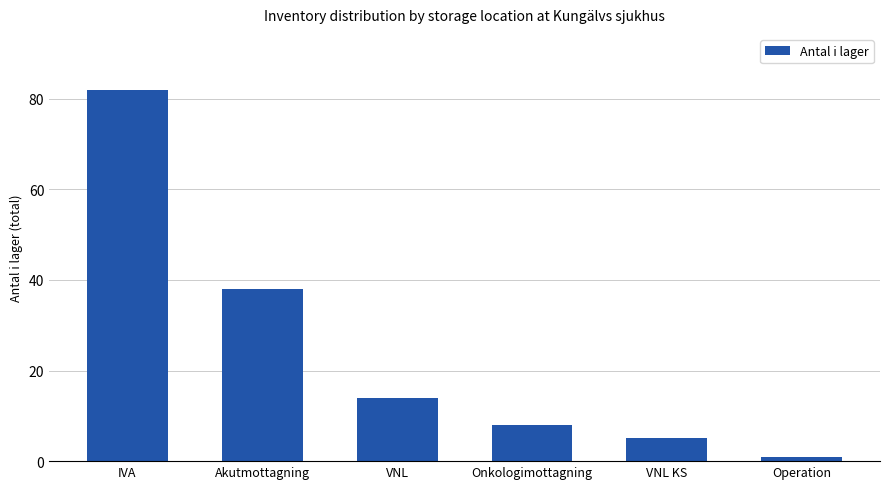

What is the change in value from IVA to VNL?

-68